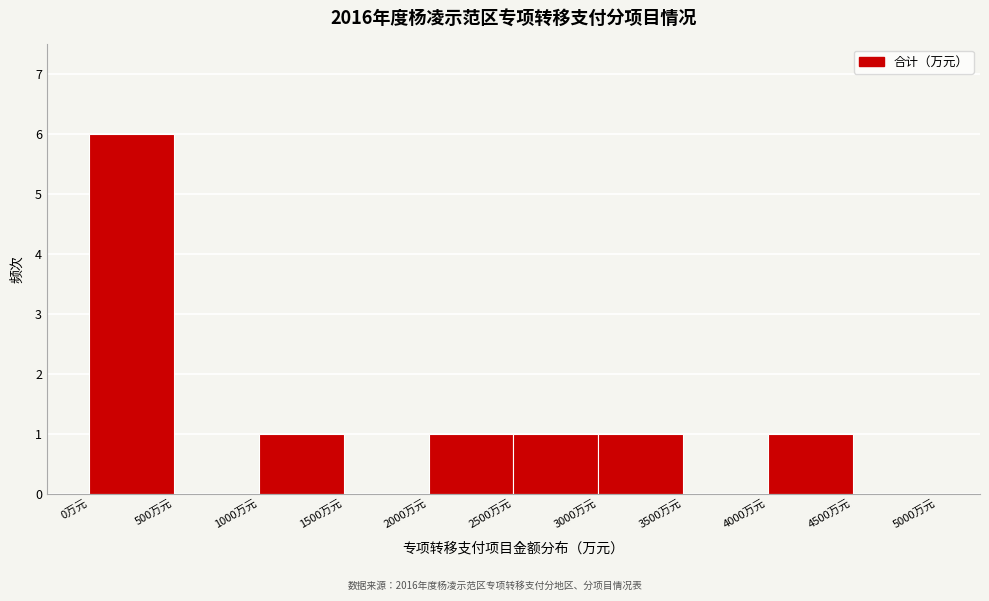

Which range on the x-axis has the tallest bar?

0 to 500